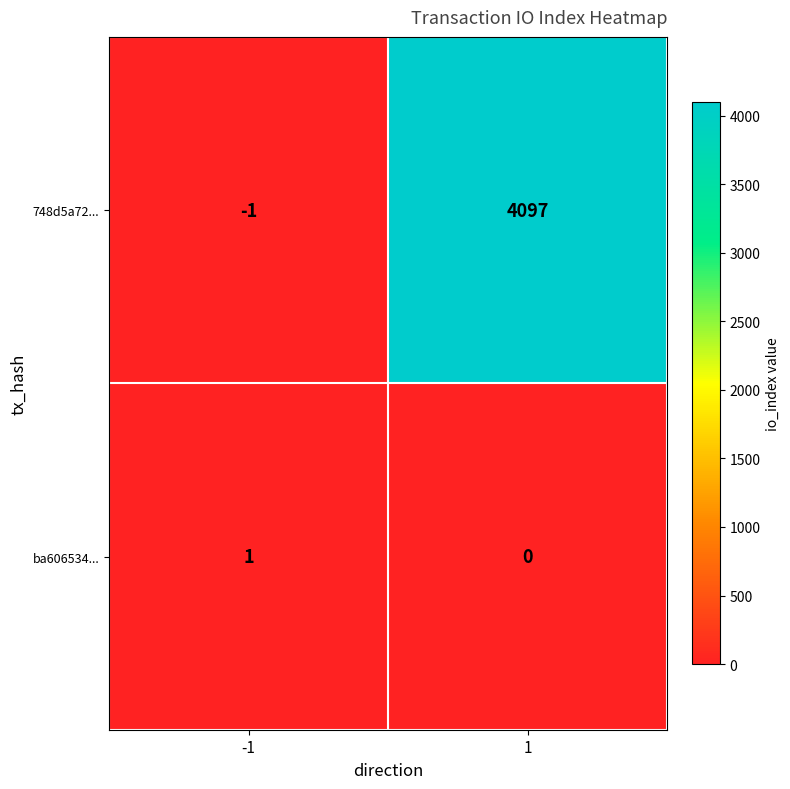

Reading left to right, list all the values displayed in this chart.

748d5a72...: -1	4097
ba606534...: 1	0